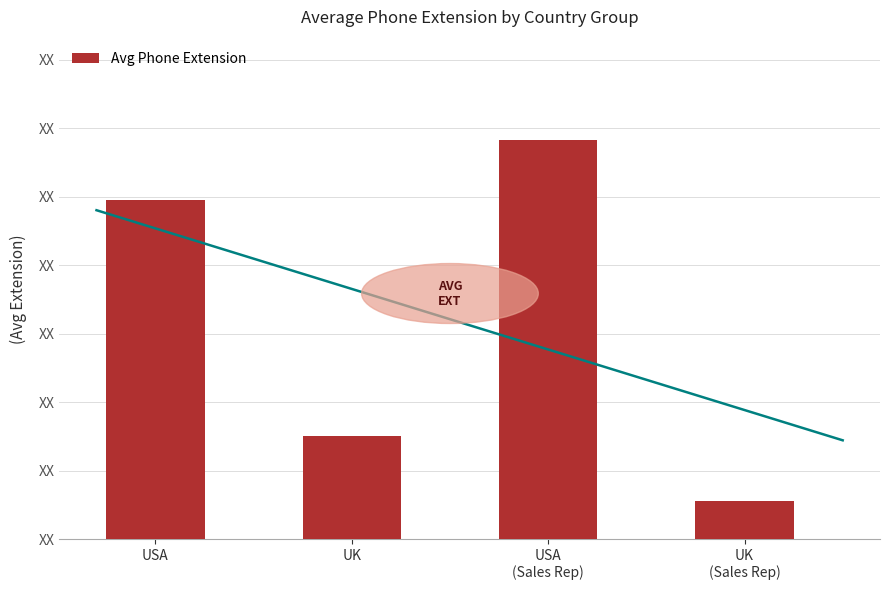

Does the chart contain stacked bars?

No